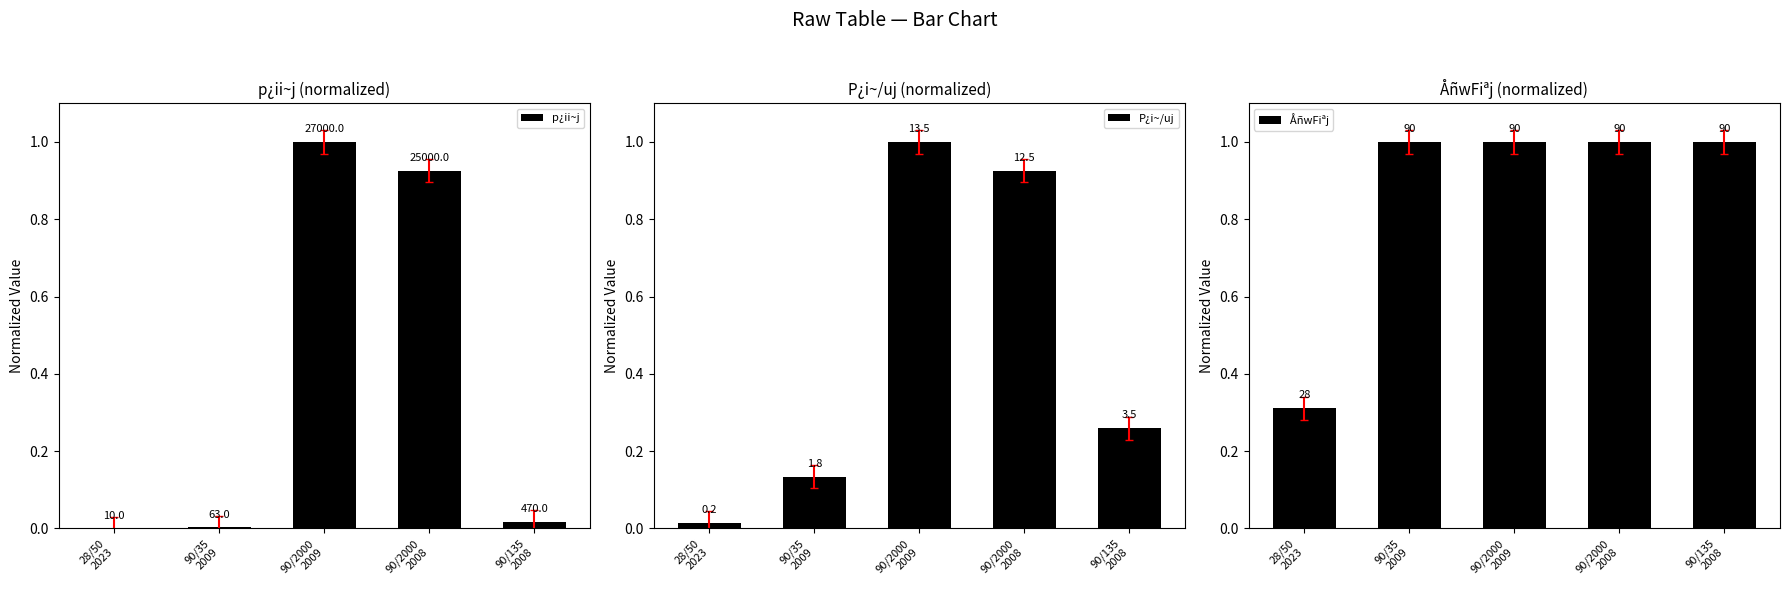

Are the bars grouped side by side (vs. stacked)?

Yes